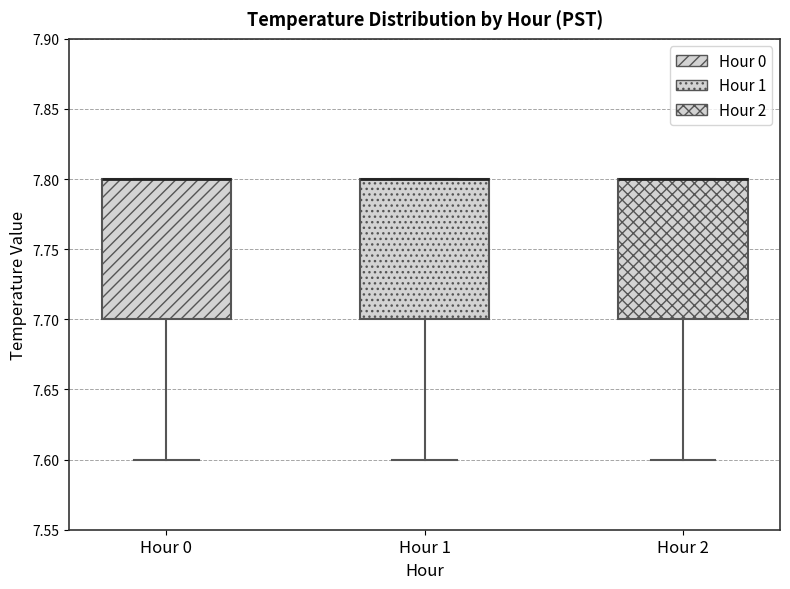

Where is the upper edge of the box for Hour 2 on the y-axis? The values are not printed on the chart, so give them approximately, as read against the axis.

7.8